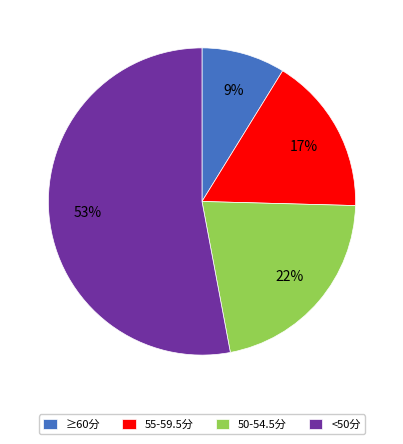

To the nearest percent, what is the average slice percentage?

25%